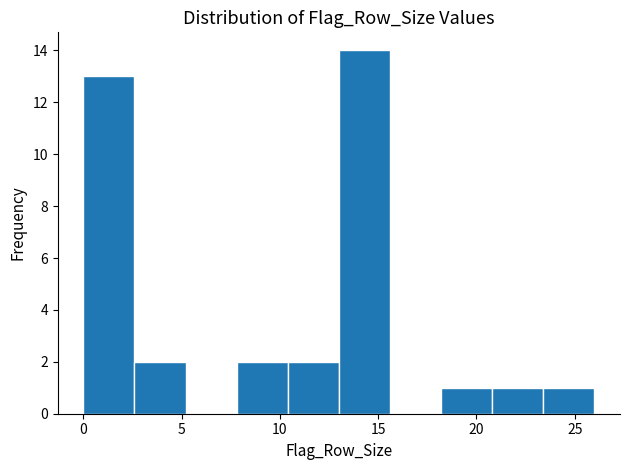

What is the height of the bar covering 2.6 to 5.2 on the x-axis? Neither the bar edges nor the heights are printed on the chart, so give them approximately, as read against the axes.

2